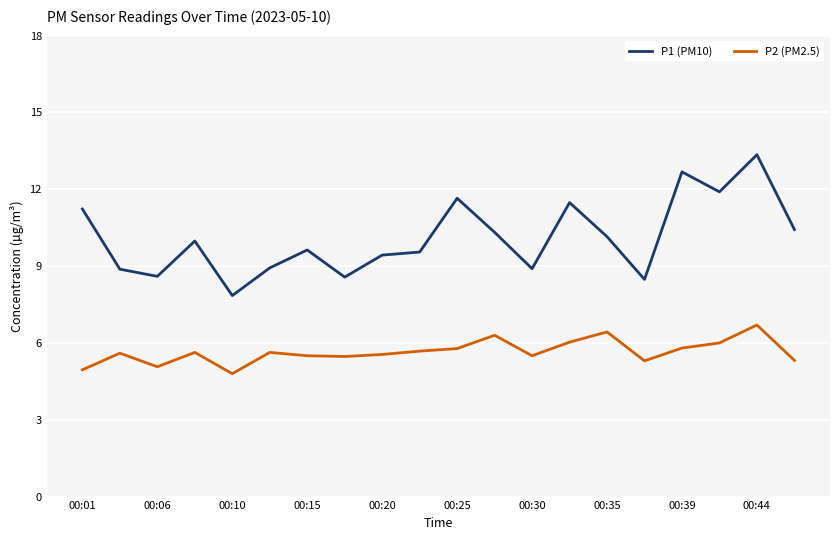

List the series in order of their peak value, lowest first.

P2 (PM2.5), P1 (PM10)